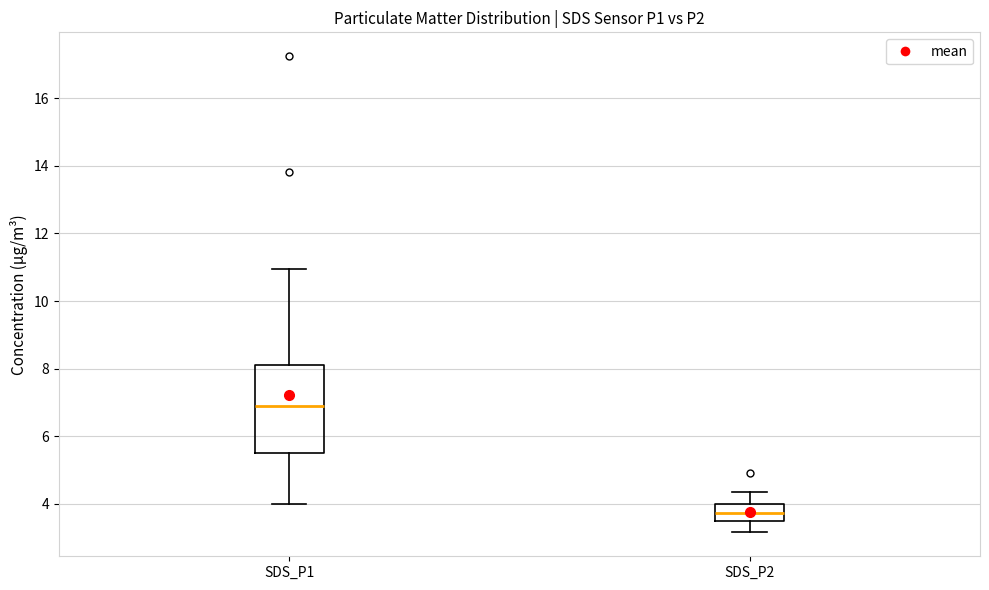

Which box has the highest median line?

SDS_P1